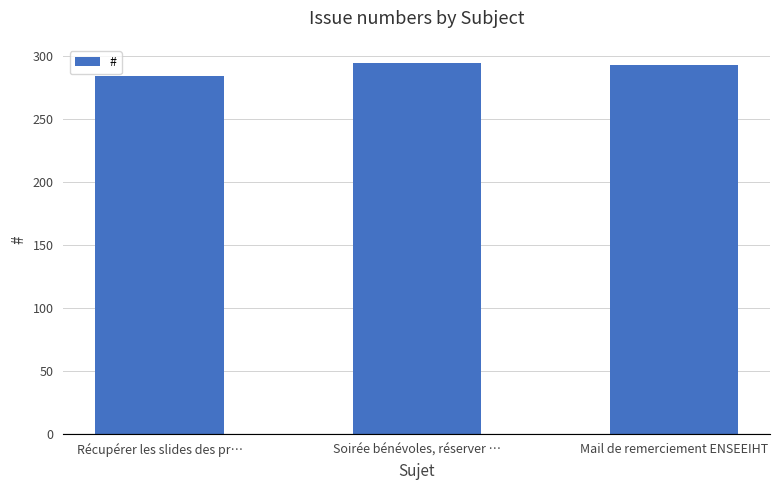

Are the bars horizontal?

No